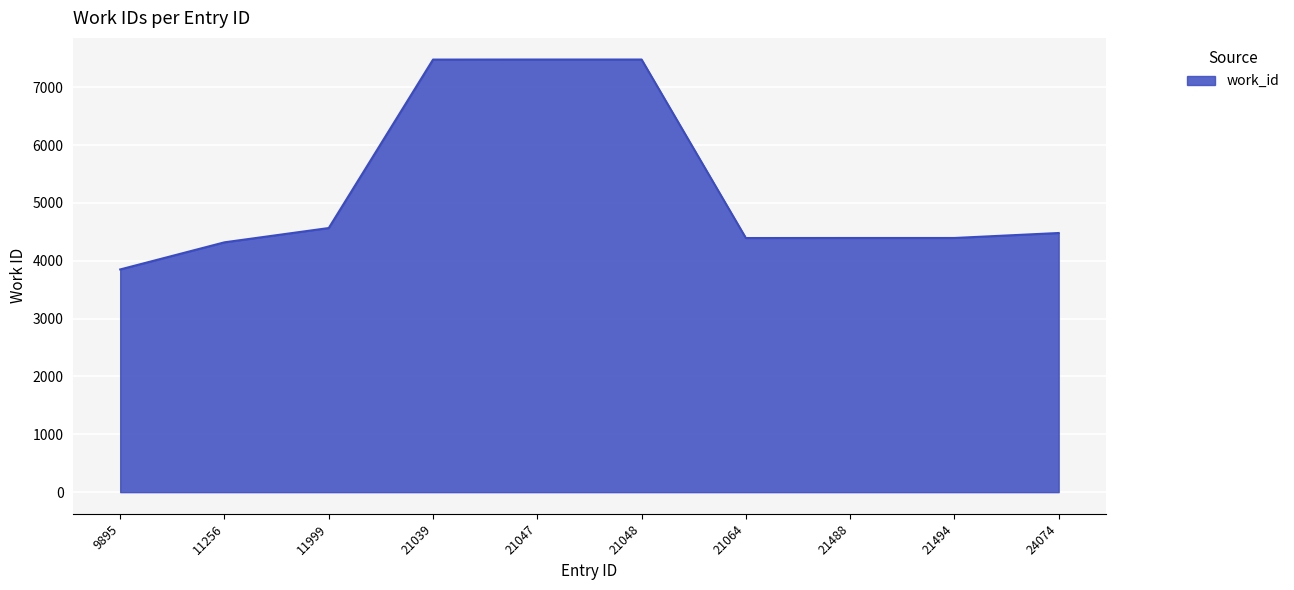

What is the change in value from 21048 to 21064?

-3086